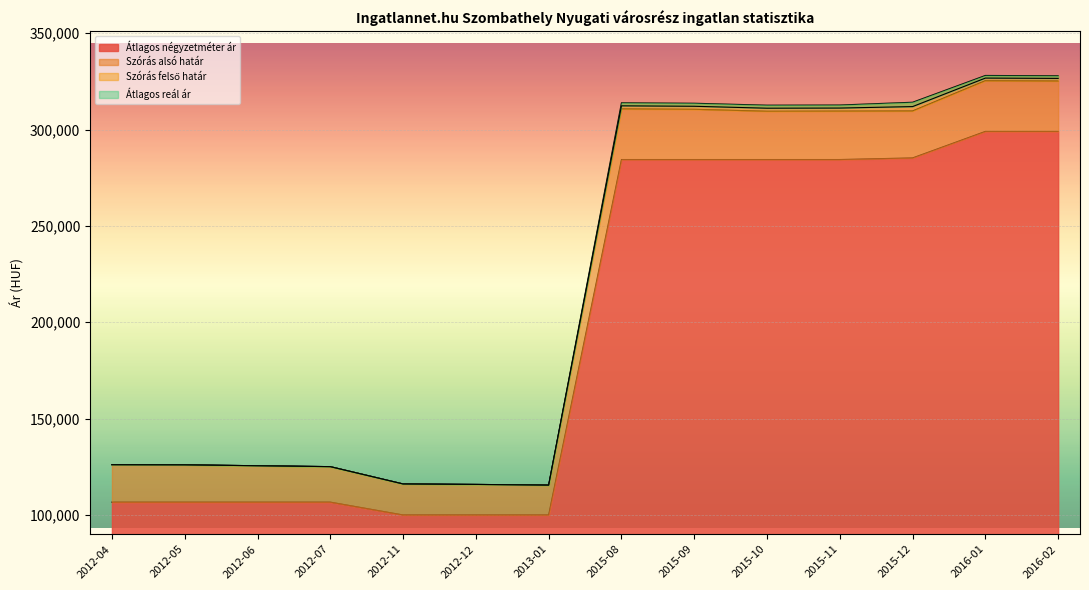

The Átlagos négyzetméter ár series shows 387631 at 2015-11. True or false?

False